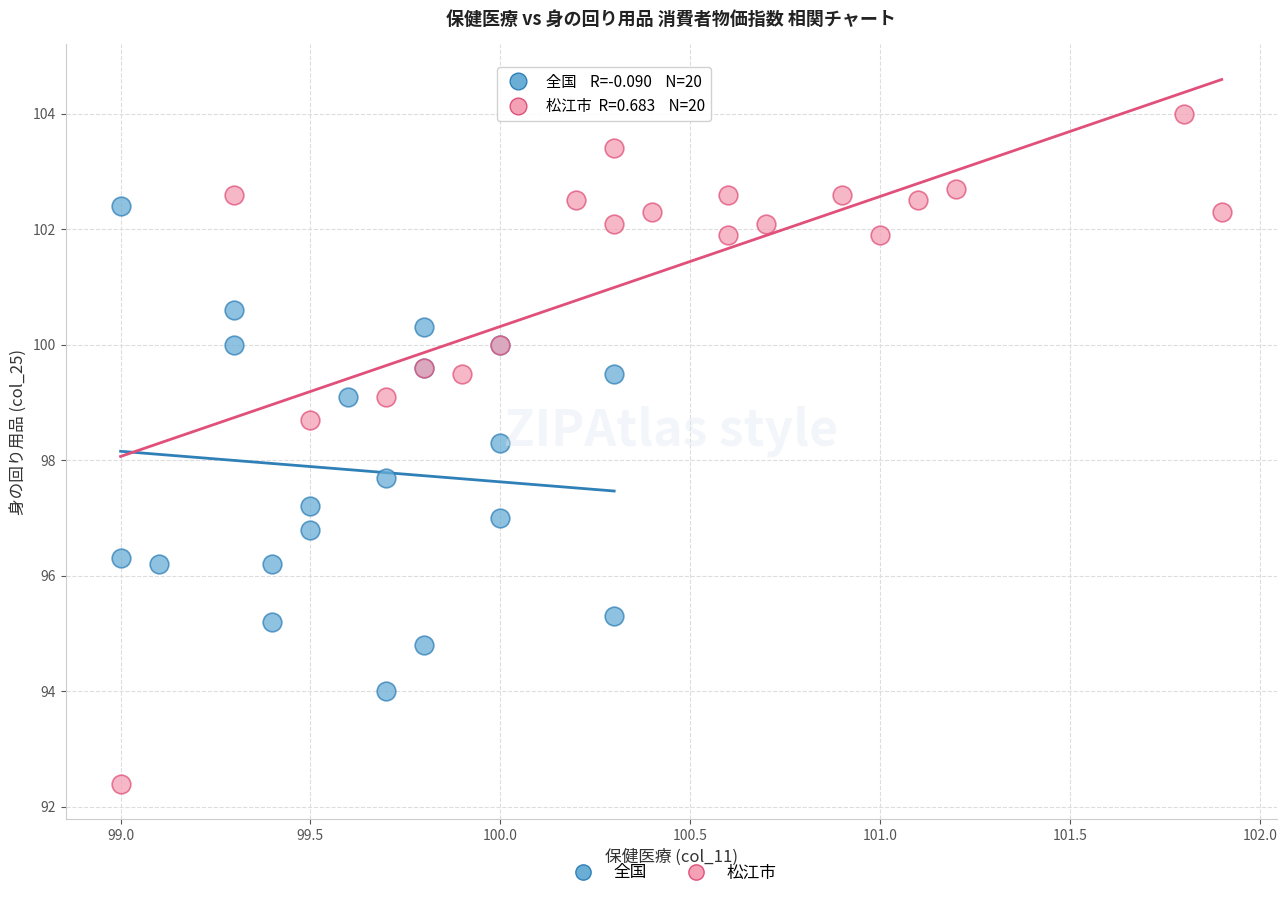

Which series has the largest Y range (max minus min)?

松江市